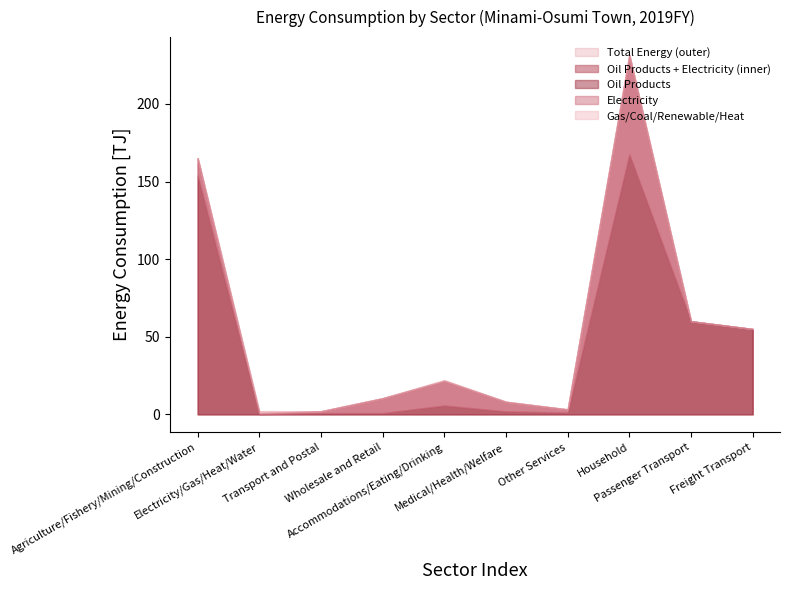

What is the average value of the Oil Products series?

44.7